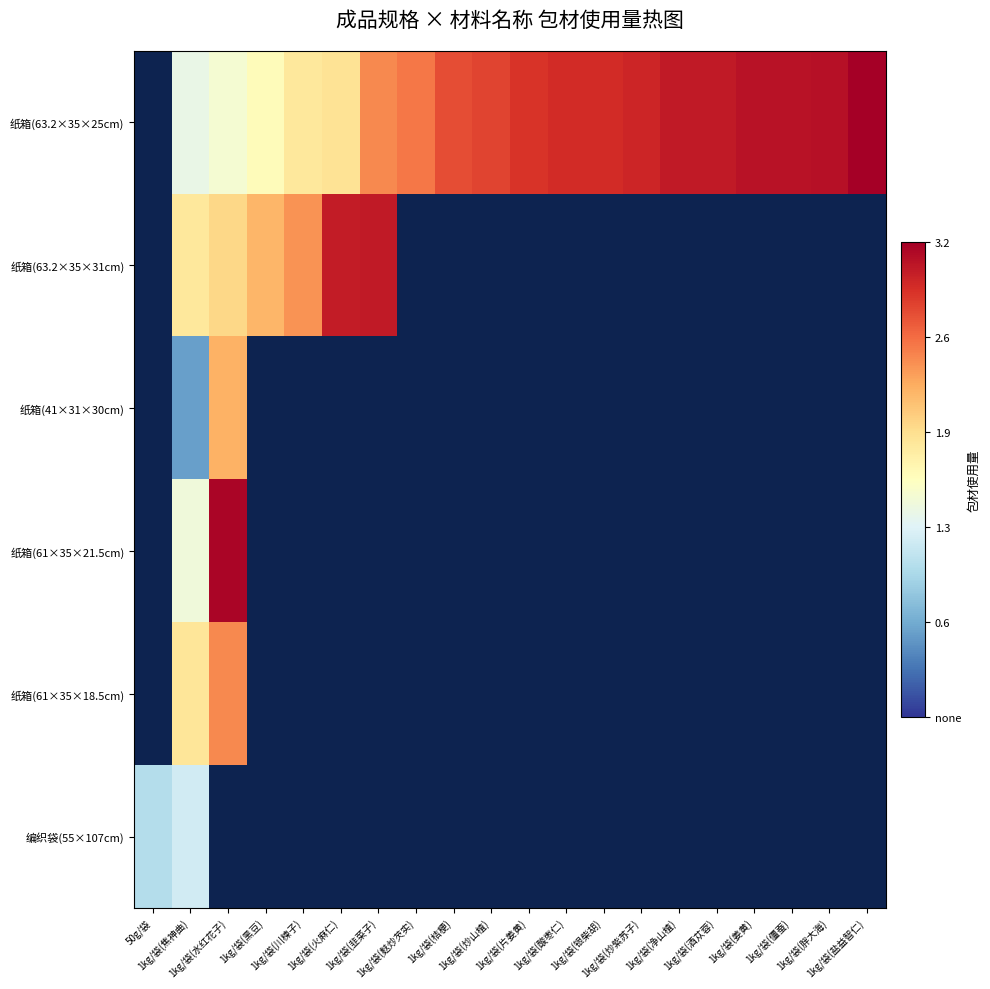

Reading left to right, list all the values displayed in this chart.

纸箱(63.2×35×25cm): 50g/袋=0.0	1kg/袋(焦神曲)=1.4	1kg/袋(水红花子)=1.5	1kg/袋(黑豆)=1.6	1kg/袋(川楝子)=1.8	1kg/袋(火麻仁)=1.9	1kg/袋(韭菜子)=2.4	1kg/袋(麸炒芡实)=2.5	1kg/袋(桔梗)=2.7	1kg/袋(炒山楂)=2.8	1kg/袋(片姜黄)=2.9	1kg/袋(酸枣仁)=2.9	1kg/袋(银柴胡)=2.9	1kg/袋(炒紫苏子)=3.0	1kg/袋(净山楂)=3.0	1kg/袋(酒苁蓉)=3.0	1kg/袋(姜黄)=3.1	1kg/袋(僵蚕)=3.1	1kg/袋(胖大海)=3.1	1kg/袋(盐益智仁)=3.2
纸箱(63.2×35×31cm): 50g/袋=0.0	1kg/袋(焦神曲)=1.8	1kg/袋(水红花子)=2.0	1kg/袋(黑豆)=2.2	1kg/袋(川楝子)=2.4	1kg/袋(火麻仁)=3.0	1kg/袋(韭菜子)=3.0	1kg/袋(麸炒芡实)=0.0	1kg/袋(桔梗)=0.0	1kg/袋(炒山楂)=0.0	1kg/袋(片姜黄)=0.0	1kg/袋(酸枣仁)=0.0	1kg/袋(银柴胡)=0.0	1kg/袋(炒紫苏子)=0.0	1kg/袋(净山楂)=0.0	1kg/袋(酒苁蓉)=0.0	1kg/袋(姜黄)=0.0	1kg/袋(僵蚕)=0.0	1kg/袋(胖大海)=0.0	1kg/袋(盐益智仁)=0.0
纸箱(41×31×30cm): 50g/袋=0.0	1kg/袋(焦神曲)=0.6	1kg/袋(水红花子)=2.2	1kg/袋(黑豆)=0.0	1kg/袋(川楝子)=0.0	1kg/袋(火麻仁)=0.0	1kg/袋(韭菜子)=0.0	1kg/袋(麸炒芡实)=0.0	1kg/袋(桔梗)=0.0	1kg/袋(炒山楂)=0.0	1kg/袋(片姜黄)=0.0	1kg/袋(酸枣仁)=0.0	1kg/袋(银柴胡)=0.0	1kg/袋(炒紫苏子)=0.0	1kg/袋(净山楂)=0.0	1kg/袋(酒苁蓉)=0.0	1kg/袋(姜黄)=0.0	1kg/袋(僵蚕)=0.0	1kg/袋(胖大海)=0.0	1kg/袋(盐益智仁)=0.0
纸箱(61×35×21.5cm): 50g/袋=0.0	1kg/袋(焦神曲)=1.5	1kg/袋(水红花子)=3.2	1kg/袋(黑豆)=0.0	1kg/袋(川楝子)=0.0	1kg/袋(火麻仁)=0.0	1kg/袋(韭菜子)=0.0	1kg/袋(麸炒芡实)=0.0	1kg/袋(桔梗)=0.0	1kg/袋(炒山楂)=0.0	1kg/袋(片姜黄)=0.0	1kg/袋(酸枣仁)=0.0	1kg/袋(银柴胡)=0.0	1kg/袋(炒紫苏子)=0.0	1kg/袋(净山楂)=0.0	1kg/袋(酒苁蓉)=0.0	1kg/袋(姜黄)=0.0	1kg/袋(僵蚕)=0.0	1kg/袋(胖大海)=0.0	1kg/袋(盐益智仁)=0.0
纸箱(61×35×18.5cm): 50g/袋=0.0	1kg/袋(焦神曲)=1.9	1kg/袋(水红花子)=2.4	1kg/袋(黑豆)=0.0	1kg/袋(川楝子)=0.0	1kg/袋(火麻仁)=0.0	1kg/袋(韭菜子)=0.0	1kg/袋(麸炒芡实)=0.0	1kg/袋(桔梗)=0.0	1kg/袋(炒山楂)=0.0	1kg/袋(片姜黄)=0.0	1kg/袋(酸枣仁)=0.0	1kg/袋(银柴胡)=0.0	1kg/袋(炒紫苏子)=0.0	1kg/袋(净山楂)=0.0	1kg/袋(酒苁蓉)=0.0	1kg/袋(姜黄)=0.0	1kg/袋(僵蚕)=0.0	1kg/袋(胖大海)=0.0	1kg/袋(盐益智仁)=0.0
编织袋(55×107cm): 50g/袋=1.0	1kg/袋(焦神曲)=1.2	1kg/袋(水红花子)=0.0	1kg/袋(黑豆)=0.0	1kg/袋(川楝子)=0.0	1kg/袋(火麻仁)=0.0	1kg/袋(韭菜子)=0.0	1kg/袋(麸炒芡实)=0.0	1kg/袋(桔梗)=0.0	1kg/袋(炒山楂)=0.0	1kg/袋(片姜黄)=0.0	1kg/袋(酸枣仁)=0.0	1kg/袋(银柴胡)=0.0	1kg/袋(炒紫苏子)=0.0	1kg/袋(净山楂)=0.0	1kg/袋(酒苁蓉)=0.0	1kg/袋(姜黄)=0.0	1kg/袋(僵蚕)=0.0	1kg/袋(胖大海)=0.0	1kg/袋(盐益智仁)=0.0